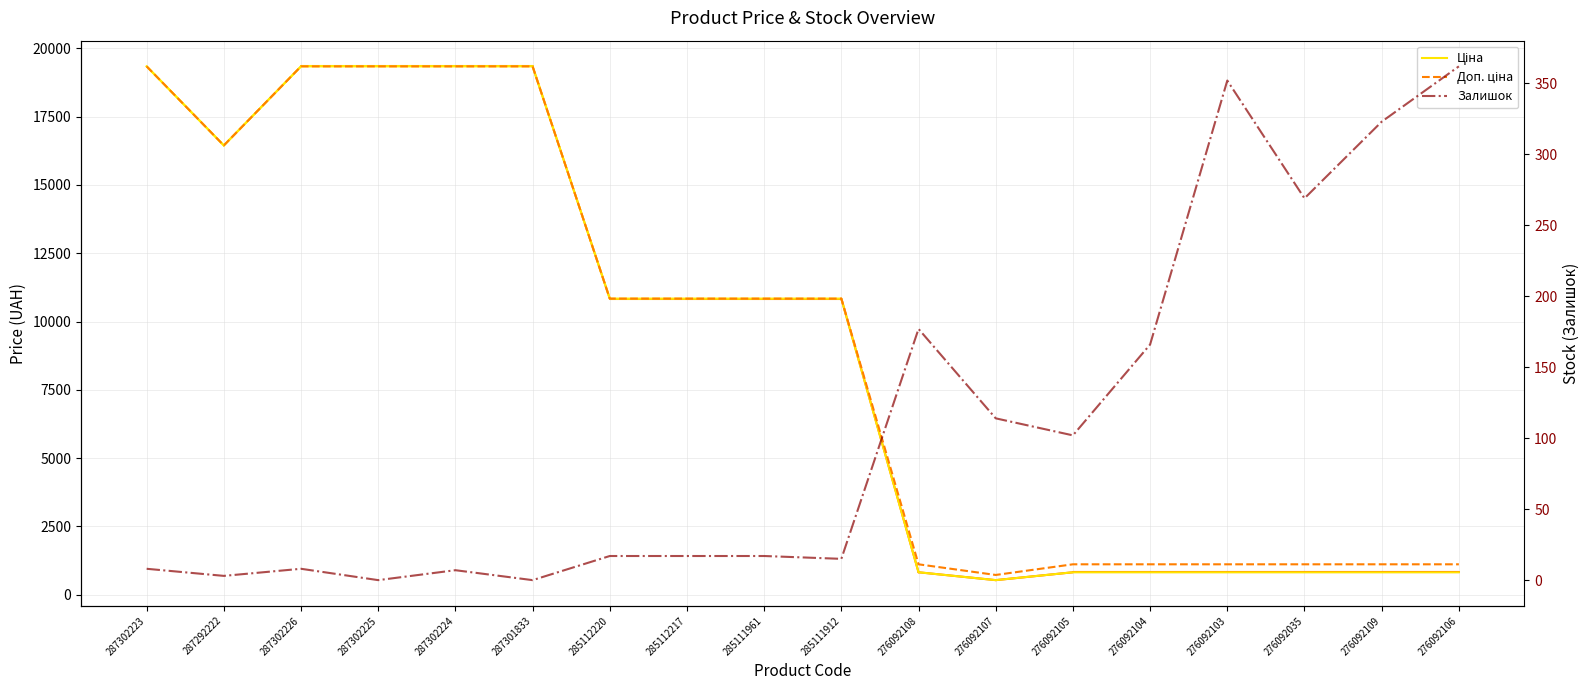

List the series in order of their peak value, highest first.

Ціна, Доп. ціна, Залишок